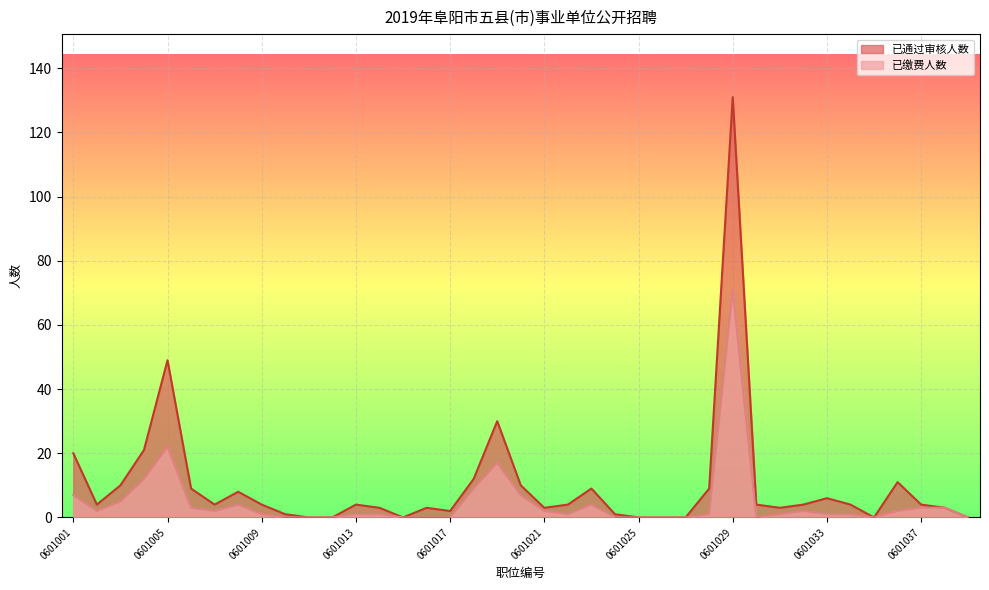

Which series has the widest spread of values?

已通过审核人数